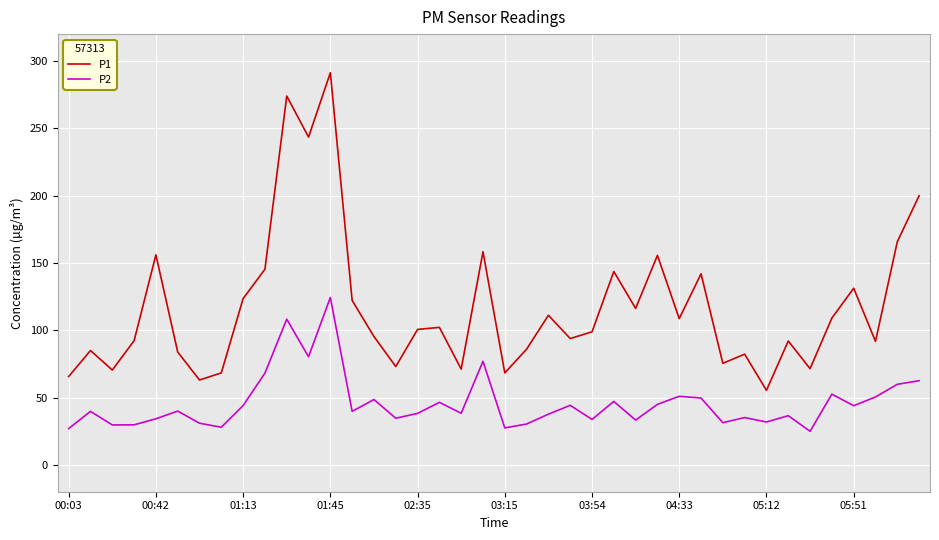

Which series has the largest range (max minus min)?

P1